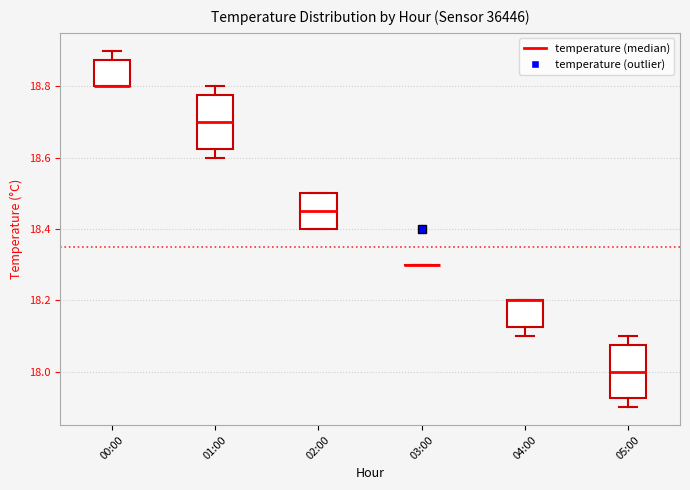

Reading left to right, transcribe this box plot: for each box, give where its median line is, the range the box spans, and where its two whiskers end, as read against the y-axis. The values are not printed on the chart, so give them approximately, as read against the axis.

00:00: median 18.80 (drawn on the box's lower edge), box 18.80 to 18.88, whiskers 18.80 to 18.90
01:00: median 18.70, box 18.62 to 18.78, whiskers 18.60 to 18.80
02:00: median 18.46, box 18.40 to 18.50, whiskers 18.40 to 18.50
03:00: box collapsed to a line at 18.30, whiskers 18.30 to 18.30
04:00: median 18.20 (drawn on the box's upper edge), box 18.12 to 18.20, whiskers 18.10 to 18.20
05:00: median 18.00, box 17.92 to 18.08, whiskers 17.90 to 18.10